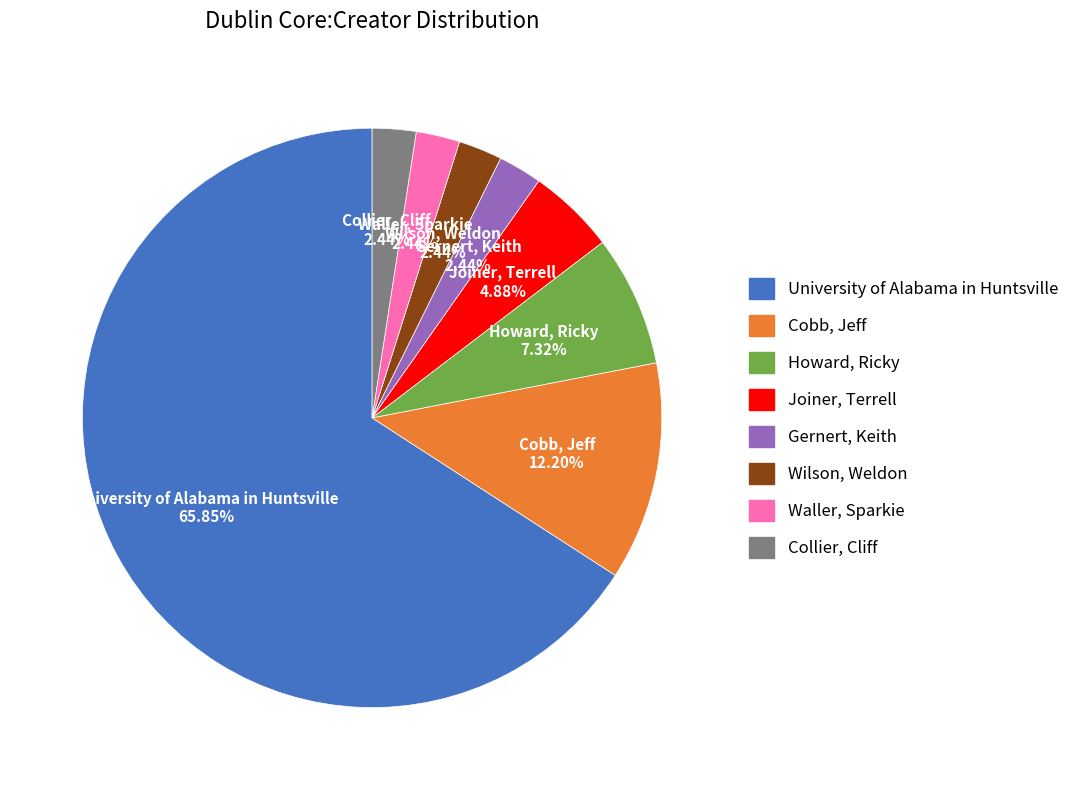

To the nearest percent, what is the difference between the largest and smallest slice percentages?

63%